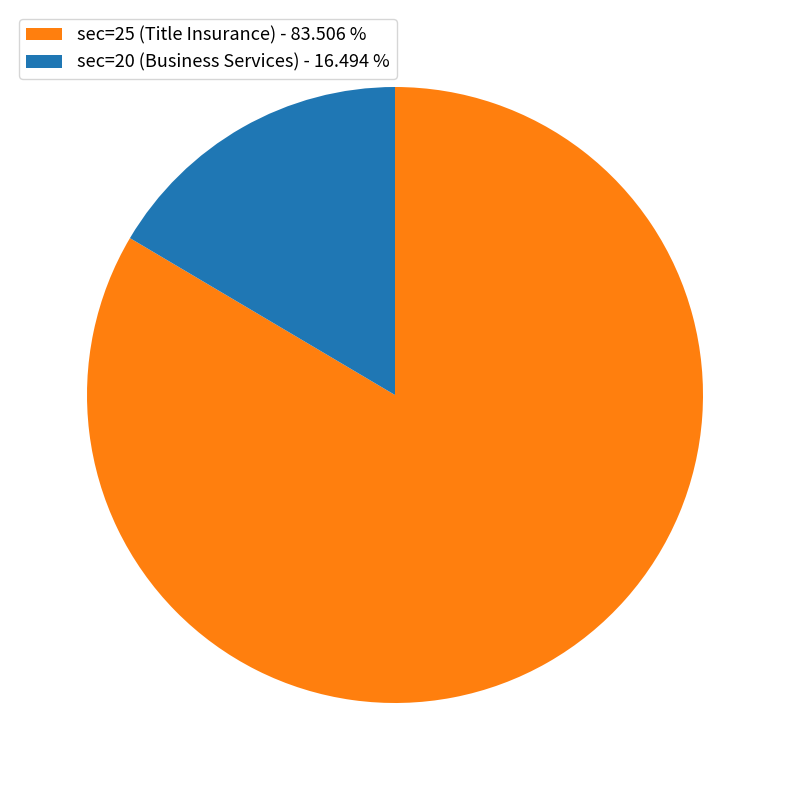

What is the majority slice?

sec=25 (Title Insurance) - 83.506 %